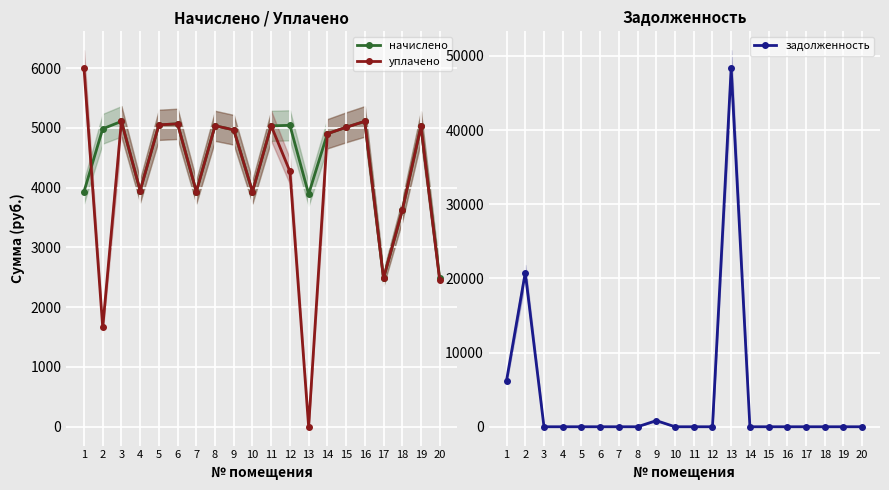

How many values in the уплачено series are below 4968?

10